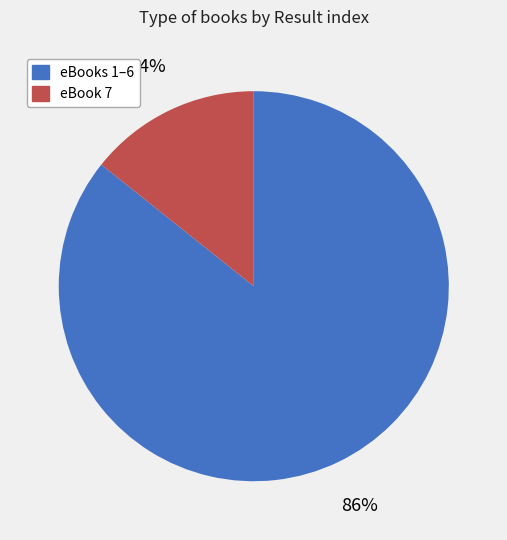

Is there a majority slice in this chart?

Yes